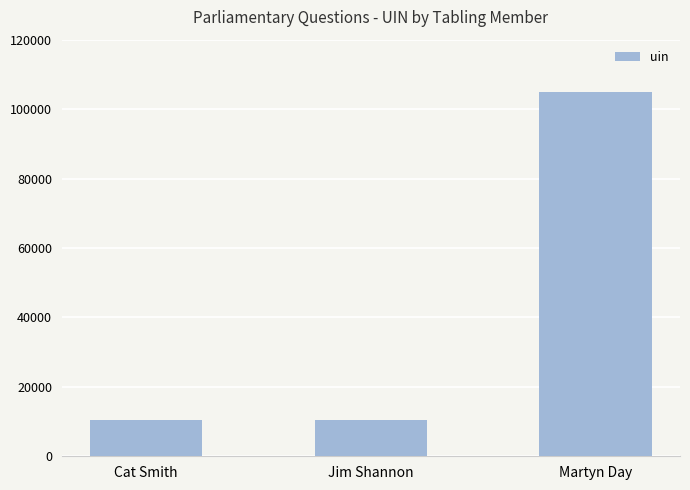

What is the approximate value at Jim Shannon?

10316